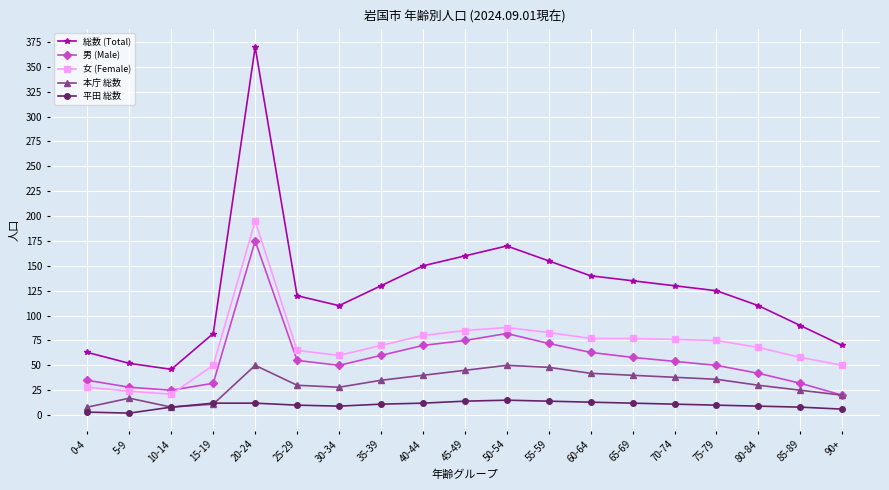

What is the highest value of the 本庁 総数 series?

50